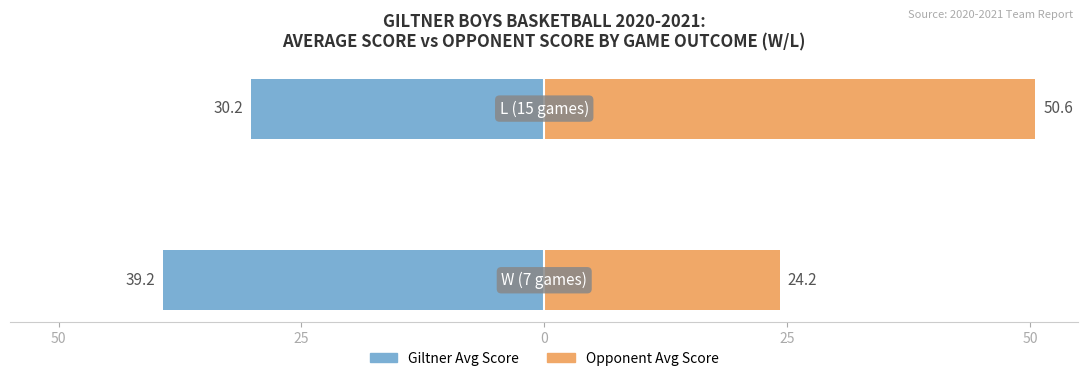

How many data points does each series have?

2